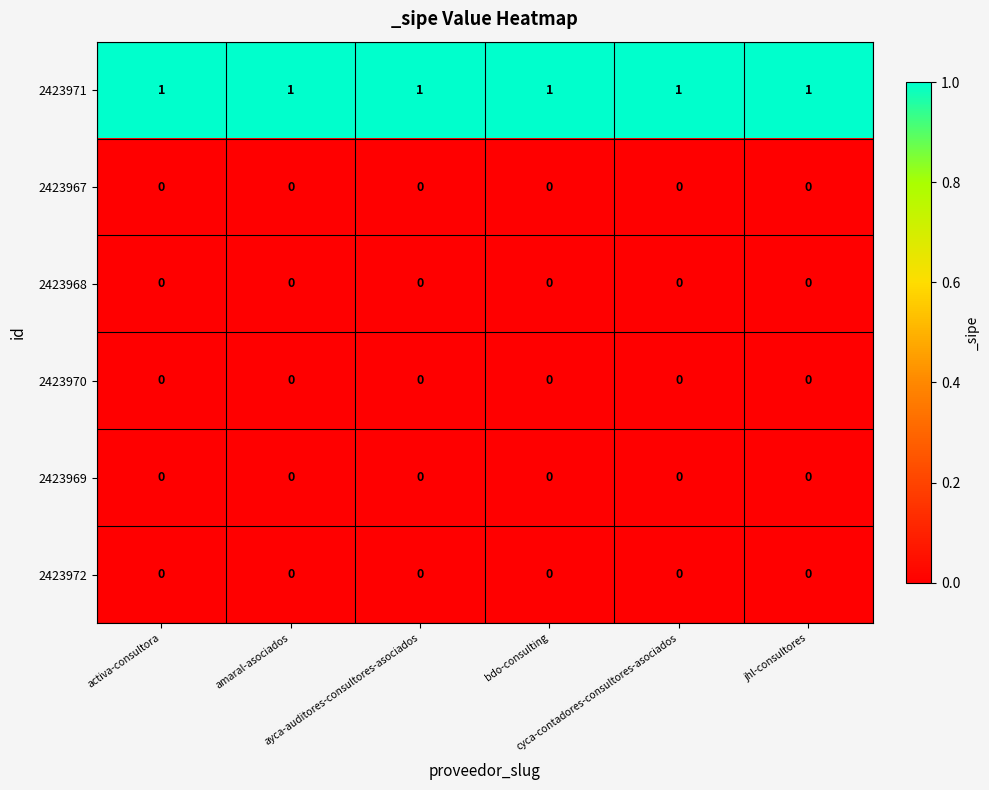

At how many categories does at least one series exceed 0?

6